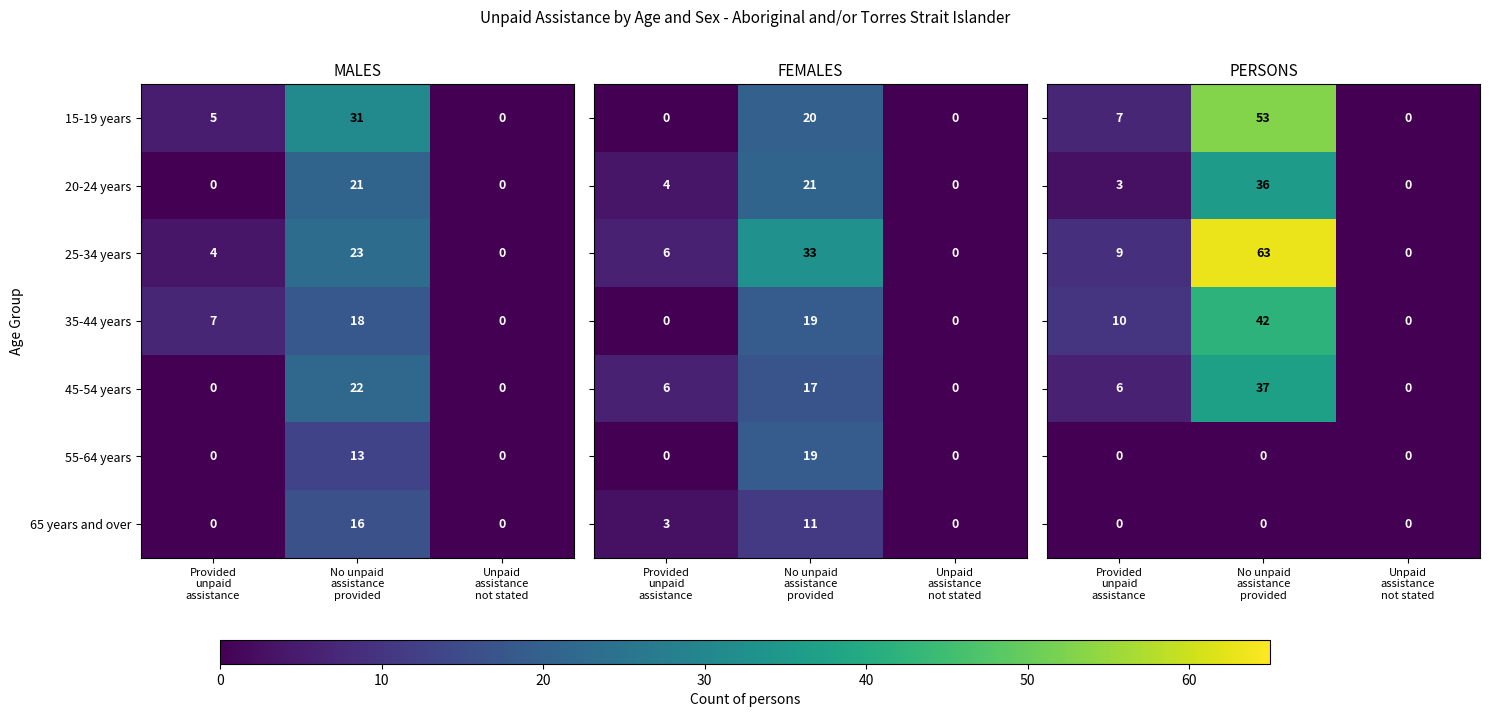

What is the maximum value for 35-44 years?

18